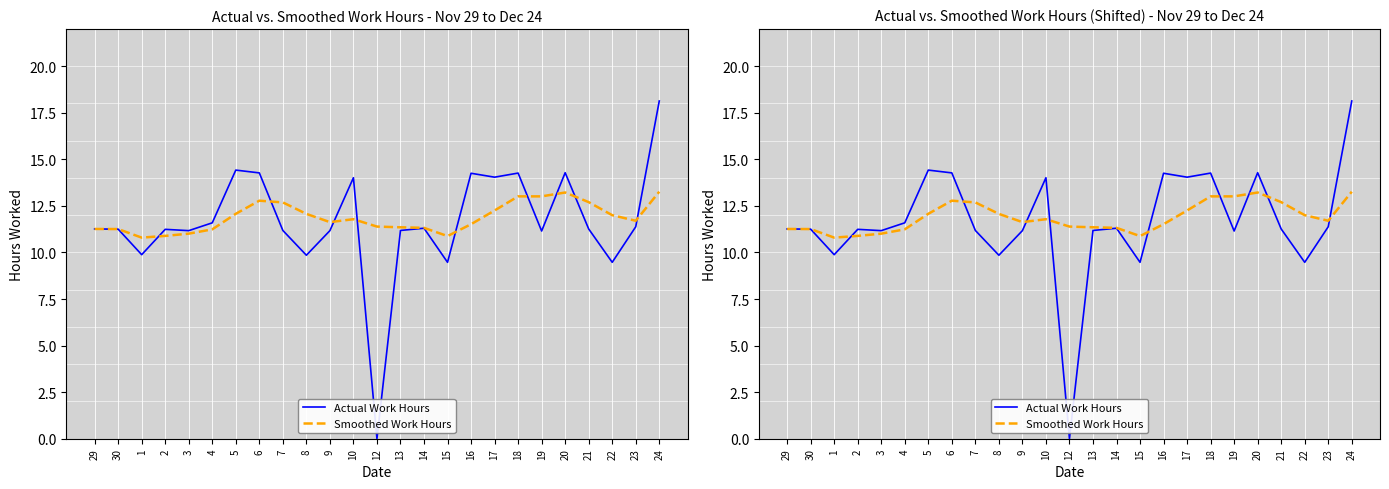

After their last crossing, which series has the higher values: Actual Work Hours or Smoothed Work Hours?

Actual Work Hours